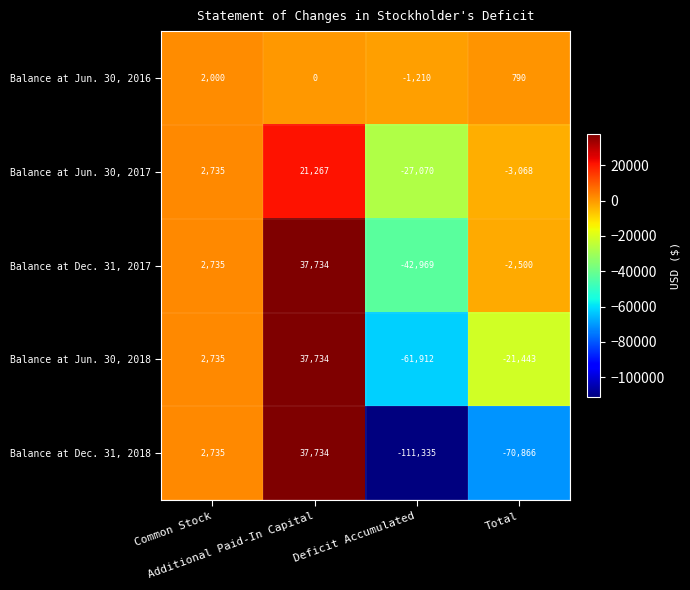

What is the maximum value shown in the chart?

37734